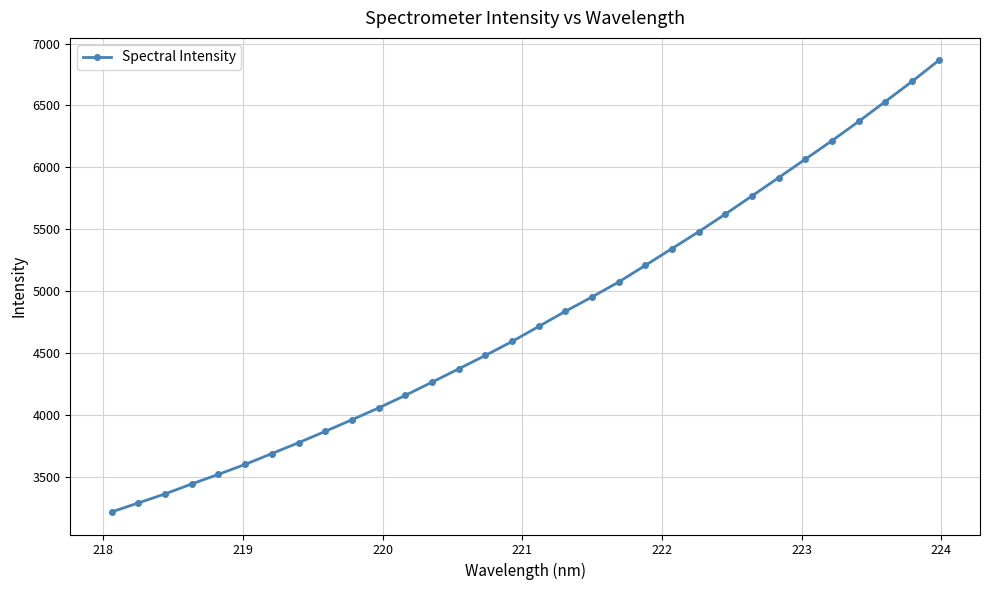

What is the value of the 29th point from the left?

6371.2